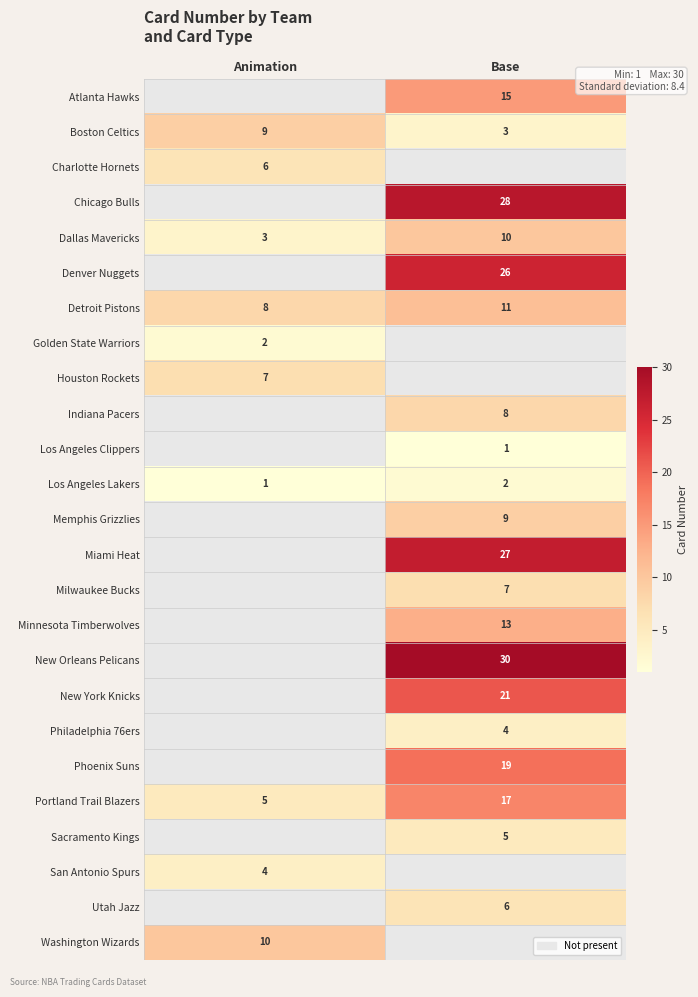

True or false: New York Knicks has a value of 14.5 at Base.

False